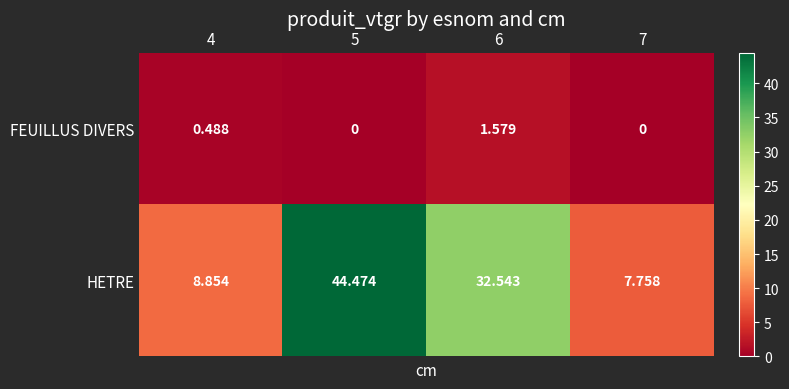

Which series has the largest range (max minus min)?

HETRE